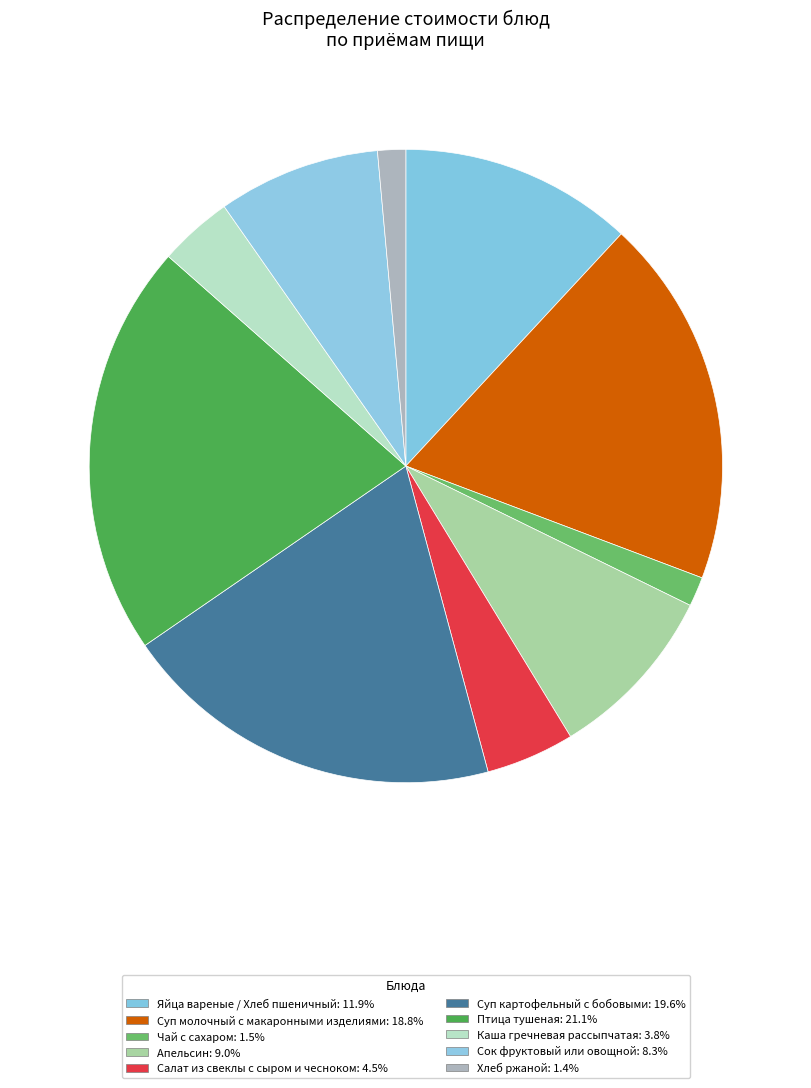

How many slices are in this pie chart?

10